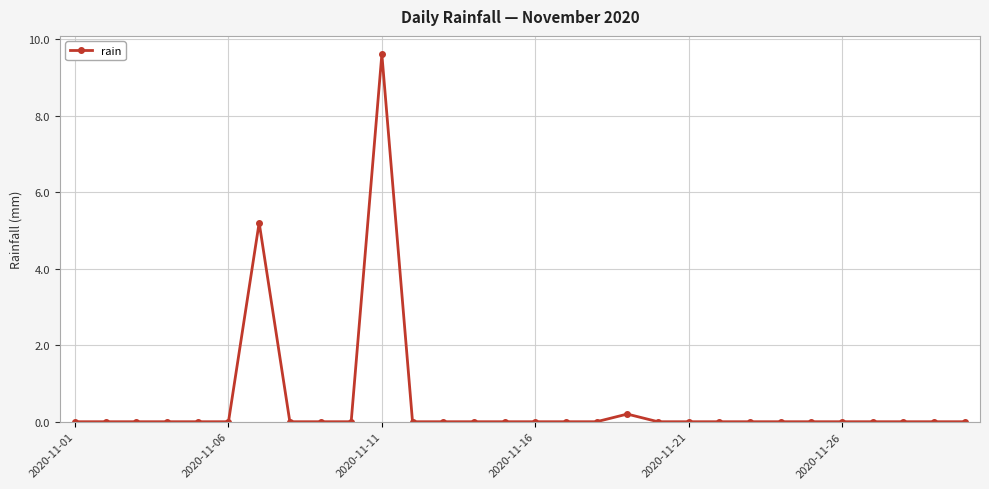

What is the maximum value shown in the chart?

9.6